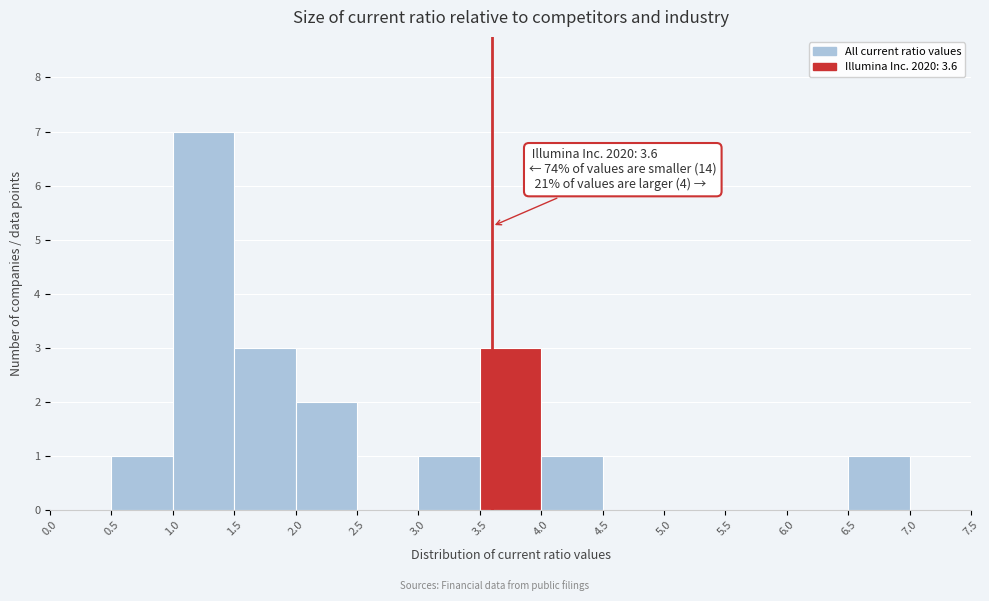

Which range on the x-axis has the tallest bar?

1.0 to 1.5